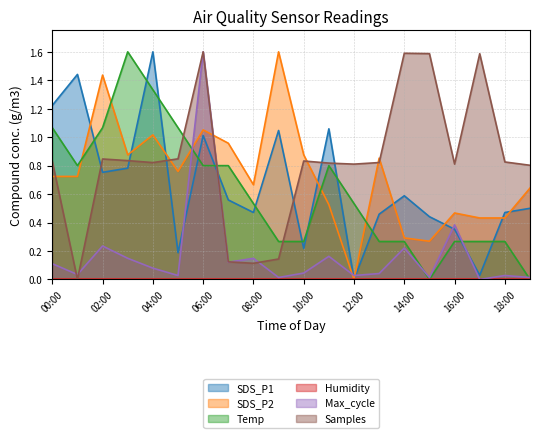

True or false: Max_cycle and SDS_P2 cross at least once.

True